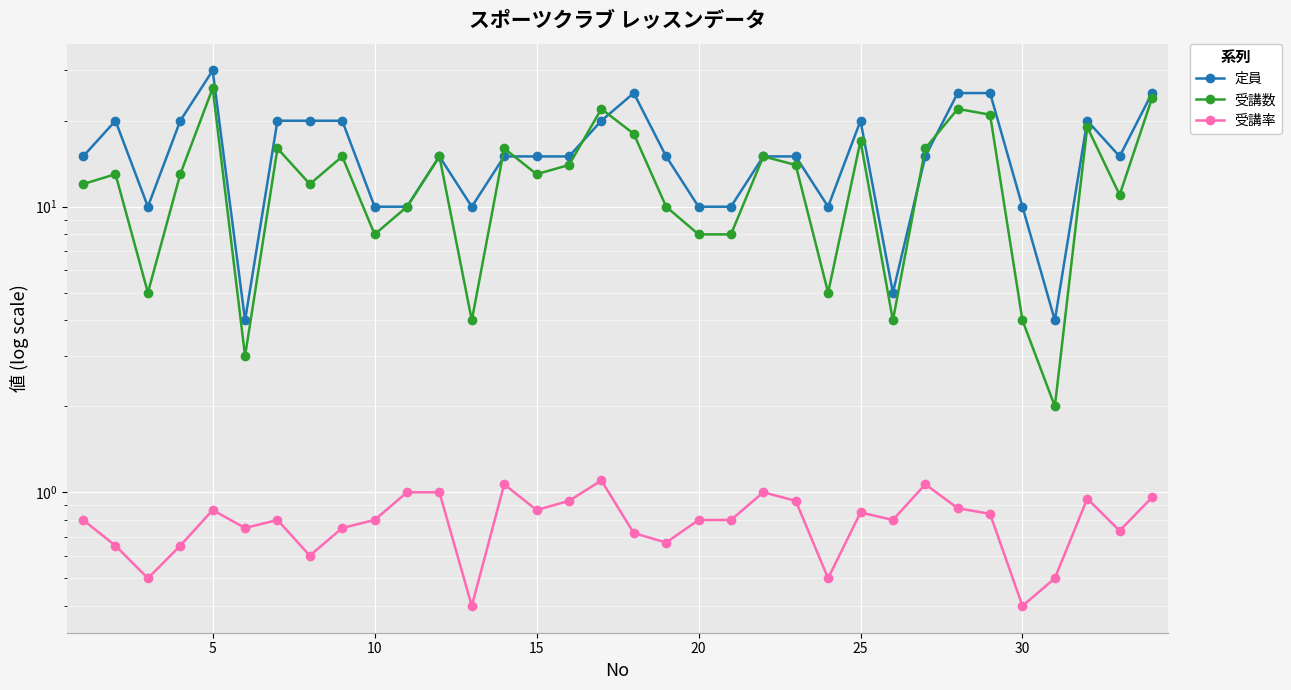

Reading left to right, what are all the values shown in this chart?

定員: 15.0	20.0	10.0	20.0	30.0	4.0	20.0	20.0	20.0	10.0	10.0	15.0	10.0	15.0	15.0	15.0	20.0	25.0	15.0	10.0	10.0	15.0	15.0	10.0	20.0	5.0	15.0	25.0	25.0	10.0	4.0	20.0	15.0	25.0
受講数: 12.0	13.0	5.0	13.0	26.0	3.0	16.0	12.0	15.0	8.0	10.0	15.0	4.0	16.0	13.0	14.0	22.0	18.0	10.0	8.0	8.0	15.0	14.0	5.0	17.0	4.0	16.0	22.0	21.0	4.0	2.0	19.0	11.0	24.0
受講率: 0.8	0.7	0.5	0.7	0.9	0.8	0.8	0.6	0.8	0.8	1.0	1.0	0.4	1.1	0.9	0.9	1.1	0.7	0.7	0.8	0.8	1.0	0.9	0.5	0.8	0.8	1.1	0.9	0.8	0.4	0.5	0.9	0.7	1.0